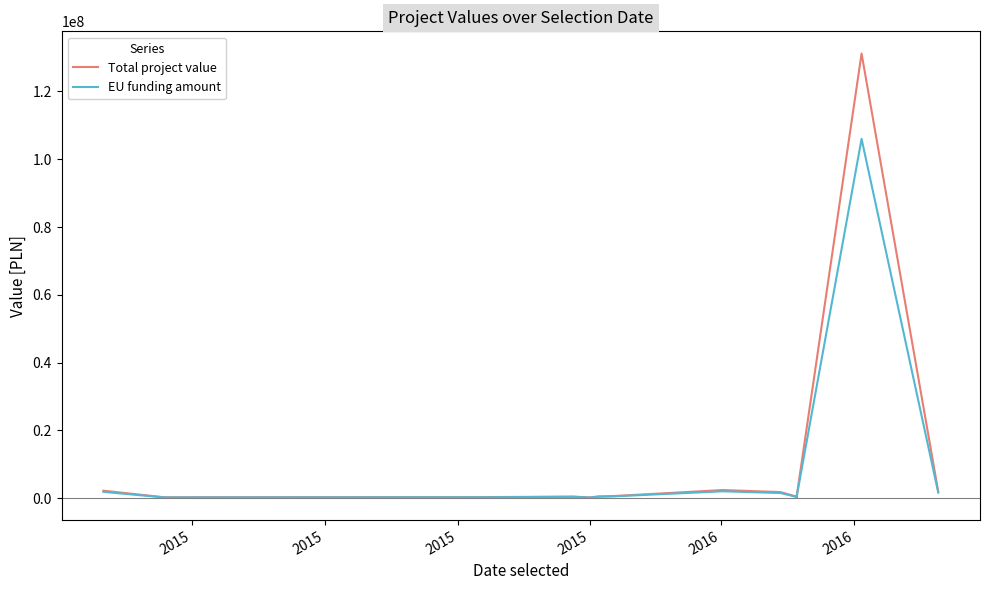

What is the total value across all series at 2015?

4063958.8